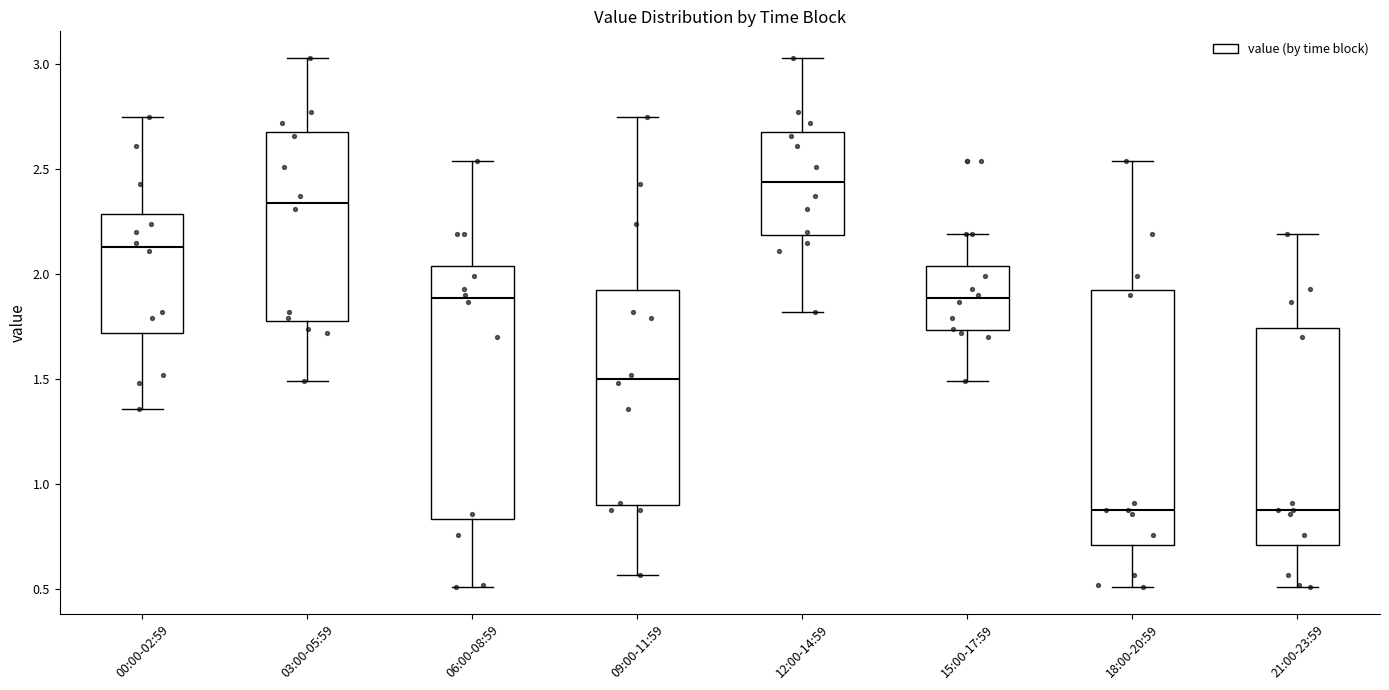

Reading left to right, transcribe this box plot: for each box, give where its median line is, the range the box spans, and where its two whiskers end, as read against the y-axis. The values are not printed on the chart, so give them approximately, as read against the axis.

00:00-02:59: median 2.15, box 1.70 to 2.30, whiskers 1.35 to 2.75
03:00-05:59: median 2.35, box 1.80 to 2.70, whiskers 1.50 to 3.05
06:00-08:59: median 1.90, box 0.85 to 2.05, whiskers 0.50 to 2.55
09:00-11:59: median 1.50, box 0.90 to 1.95, whiskers 0.55 to 2.75
12:00-14:59: median 2.45, box 2.20 to 2.70, whiskers 1.80 to 3.05
15:00-17:59: median 1.90, box 1.75 to 2.05, whiskers 1.50 to 2.20
18:00-20:59: median 0.90, box 0.70 to 1.90, whiskers 0.50 to 2.55
21:00-23:59: median 0.90, box 0.70 to 1.75, whiskers 0.50 to 2.20